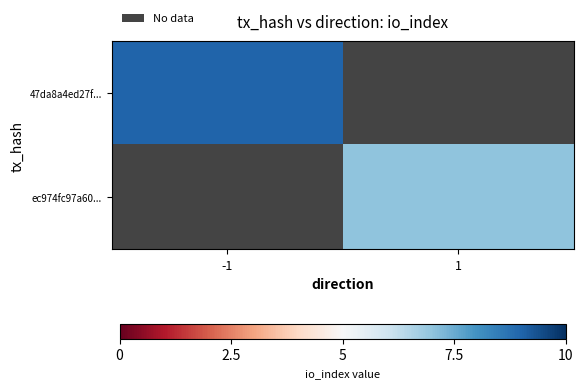

Is it true that ec974fc97a60... equals 7.0 at 1?

True